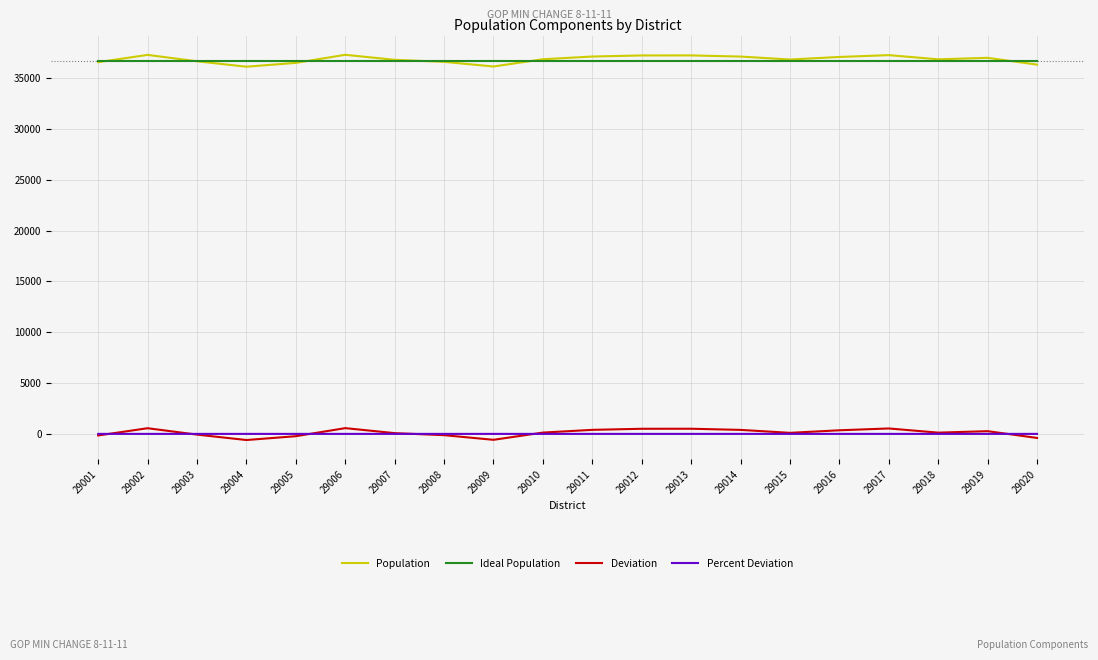

Is the value of Population at 29009 greater than the value of Deviation at 29006?

Yes